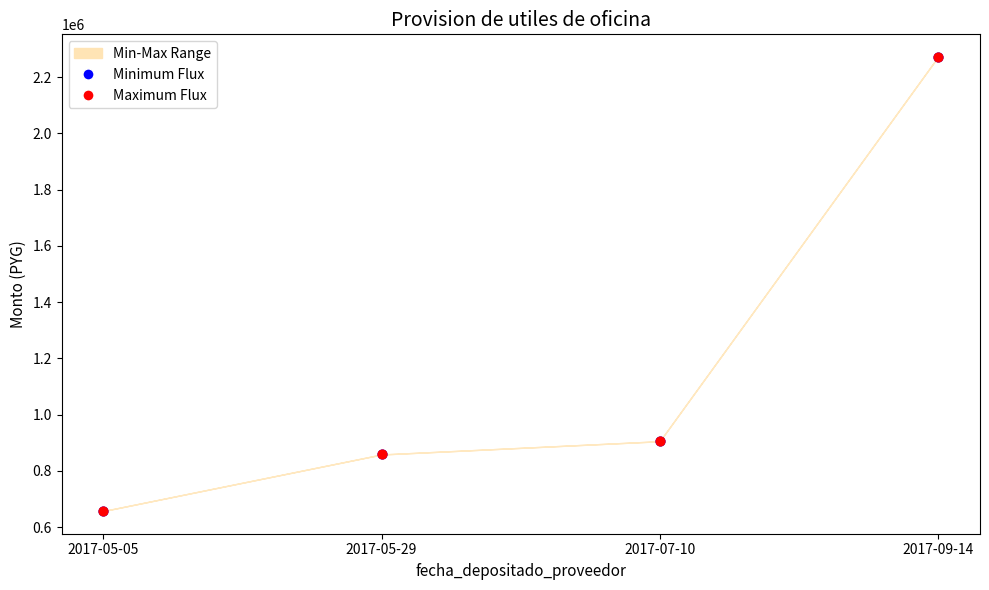

Which series reaches the maximum Y coordinate?

Minimum Flux